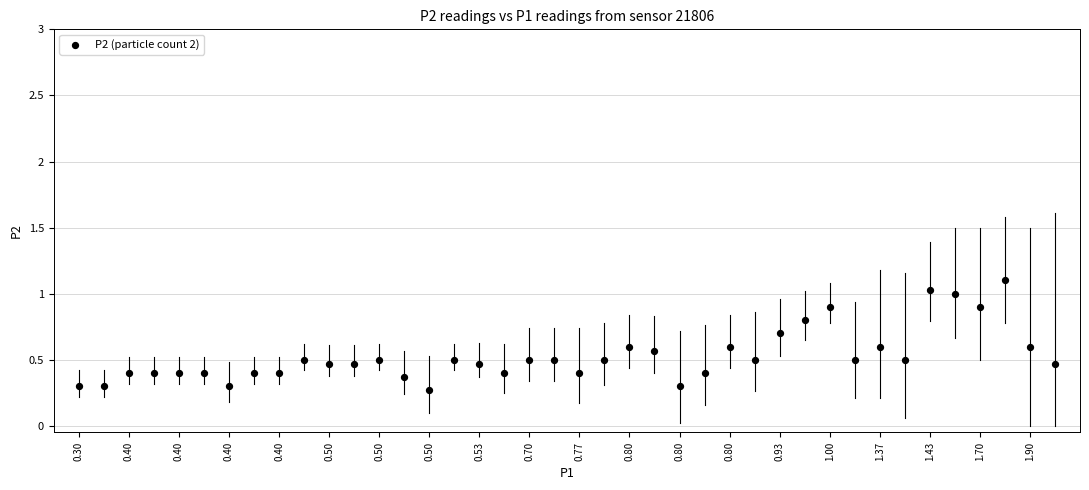

What is the range of Y values (max minus min)?

0.8